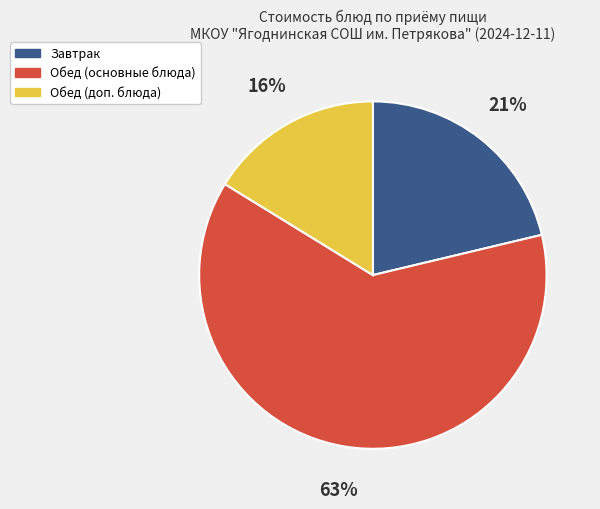

Between Обед (доп. блюда) and Обед (основные блюда), which is larger?

Обед (основные блюда)